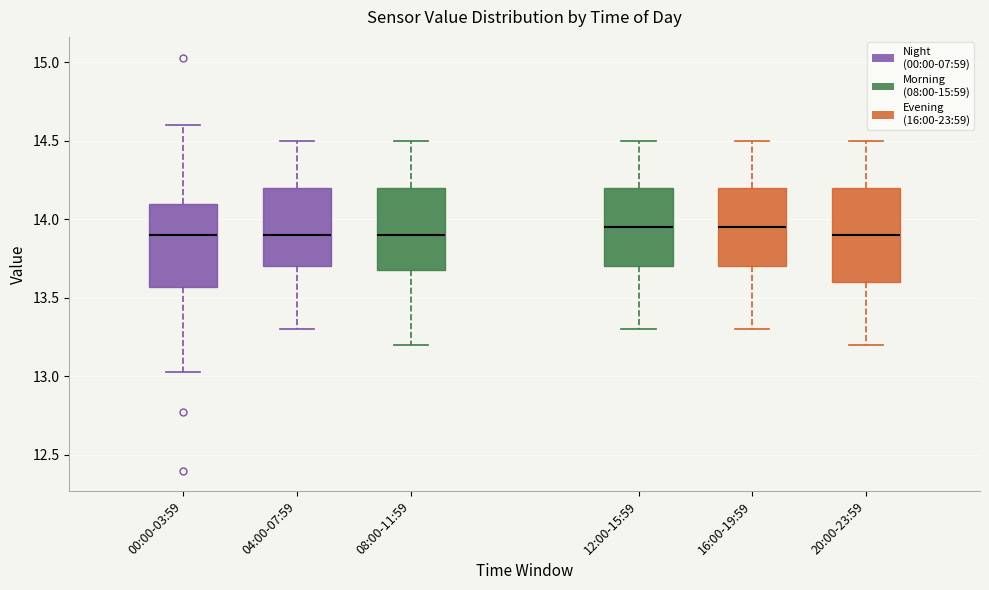

Reading left to right, transcribe this box plot: for each box, give where its median line is, the range the box spans, and where its two whiskers end, as read against the y-axis. The values are not printed on the chart, so give them approximately, as read against the axis.

00:00-03:59: median 13.90, box 13.55 to 14.10, whiskers 13.05 to 14.60
04:00-07:59: median 13.90, box 13.70 to 14.20, whiskers 13.30 to 14.50
08:00-11:59: median 13.90, box 13.70 to 14.20, whiskers 13.20 to 14.50
12:00-15:59: median 13.95, box 13.70 to 14.20, whiskers 13.30 to 14.50
16:00-19:59: median 13.95, box 13.70 to 14.20, whiskers 13.30 to 14.50
20:00-23:59: median 13.90, box 13.60 to 14.20, whiskers 13.20 to 14.50